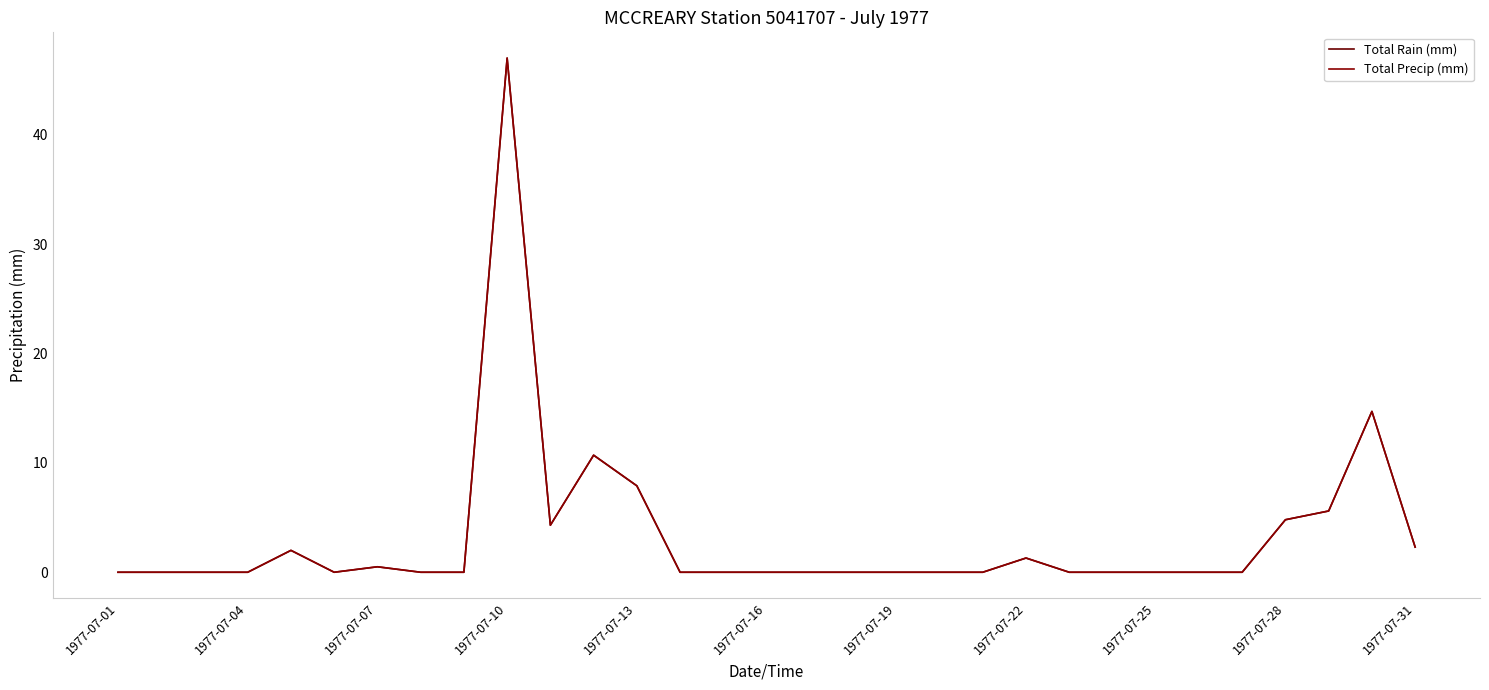

Which series has the largest total across all categories?

Total Rain (mm)